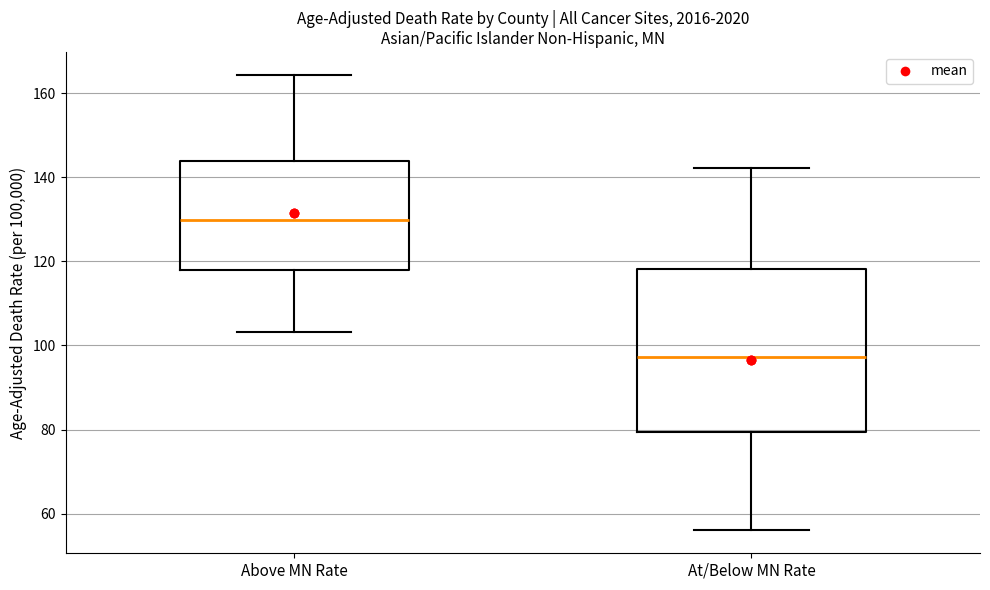

Reading left to right, transcribe this box plot: for each box, give where its median line is, the range the box spans, and where its two whiskers end, as read against the y-axis. The values are not printed on the chart, so give them approximately, as read against the axis.

Above MN Rate: median 130, box 118 to 144, whiskers 104 to 164
At/Below MN Rate: median 98, box 80 to 118, whiskers 56 to 142